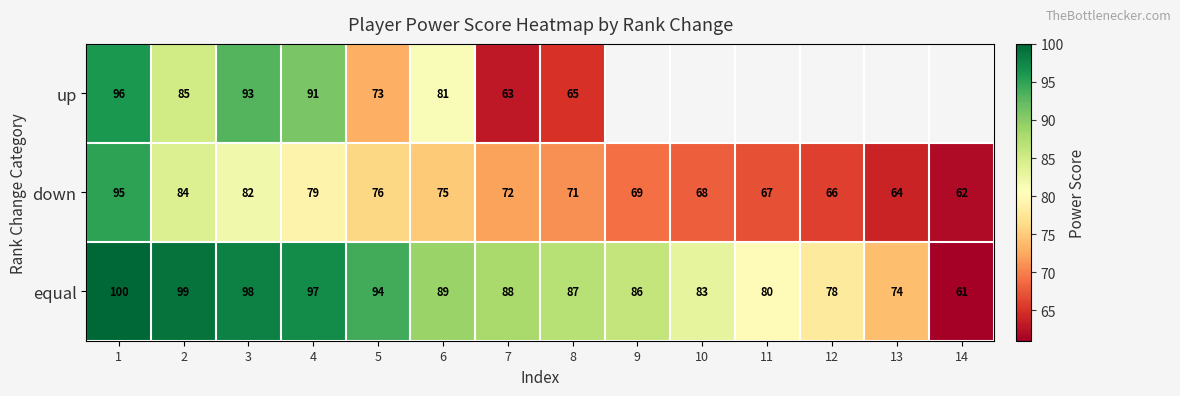

Rank the categories by down value from highest to lowest.

1, 2, 3, 4, 5, 6, 7, 8, 9, 10, 11, 12, 13, 14